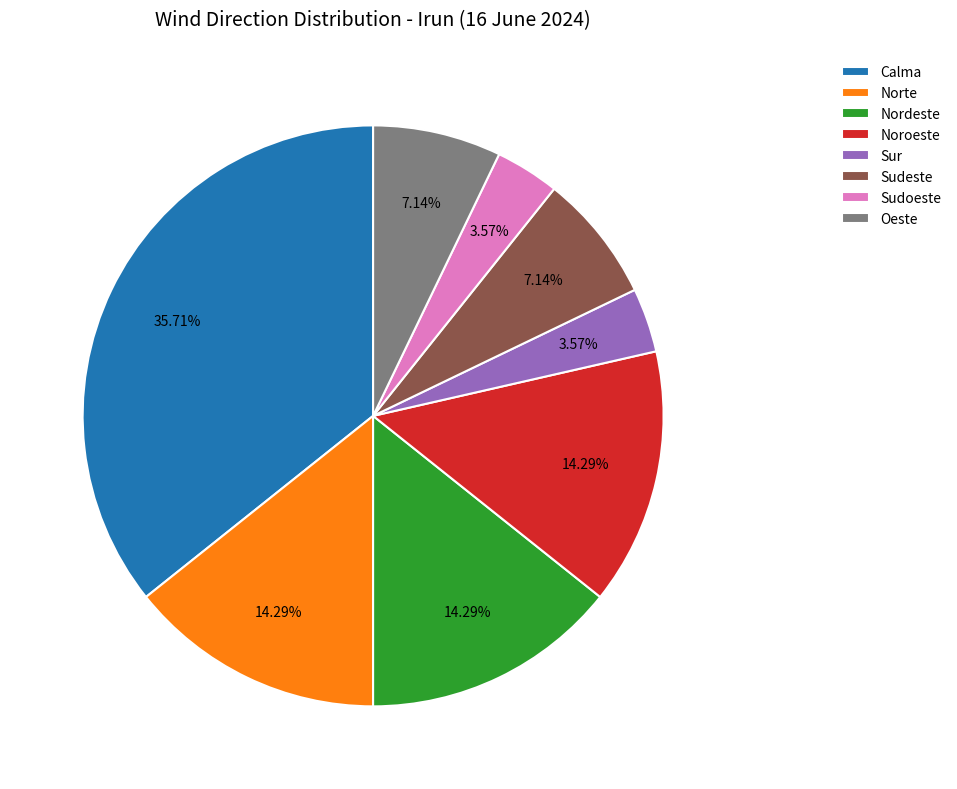

Combined, do Norte and Noroeste account for over 50%?

No